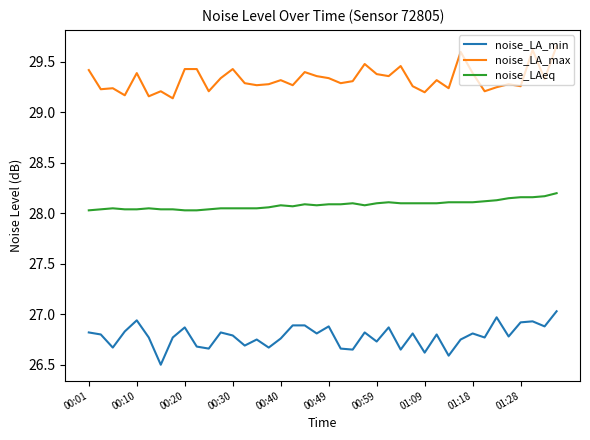

True or false: noise_LA_max and noise_LA_min intersect in this chart.

False